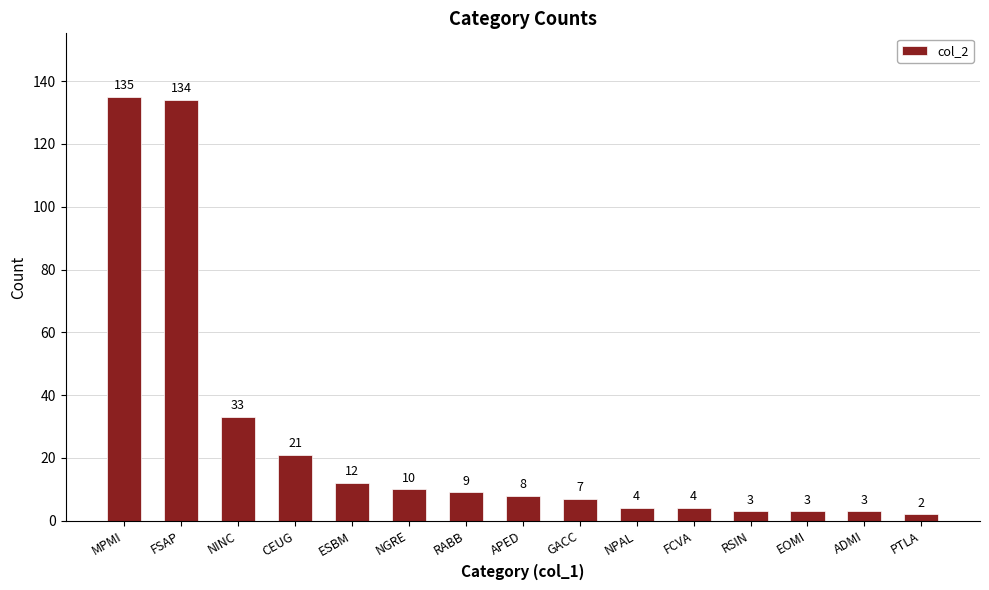

What is the difference between the second highest and second lowest values?

131